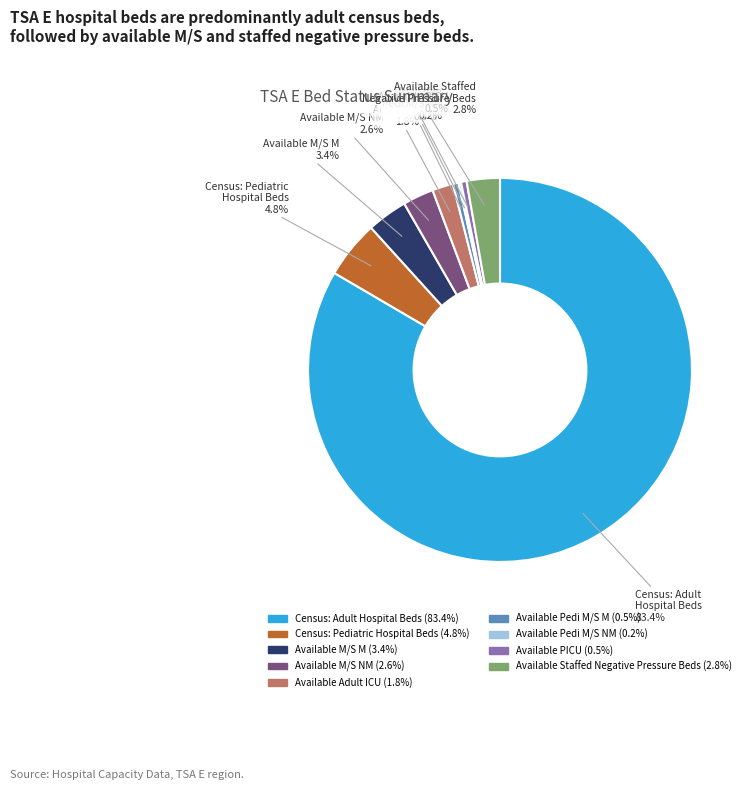

How much of the chart is everything except Census: Adult Hospital Beds?

16.6%